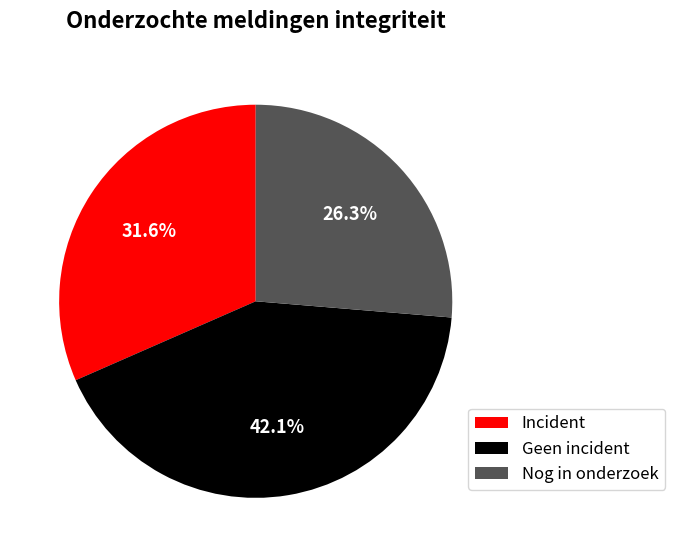

To the nearest percent, what is the average slice percentage?

33%